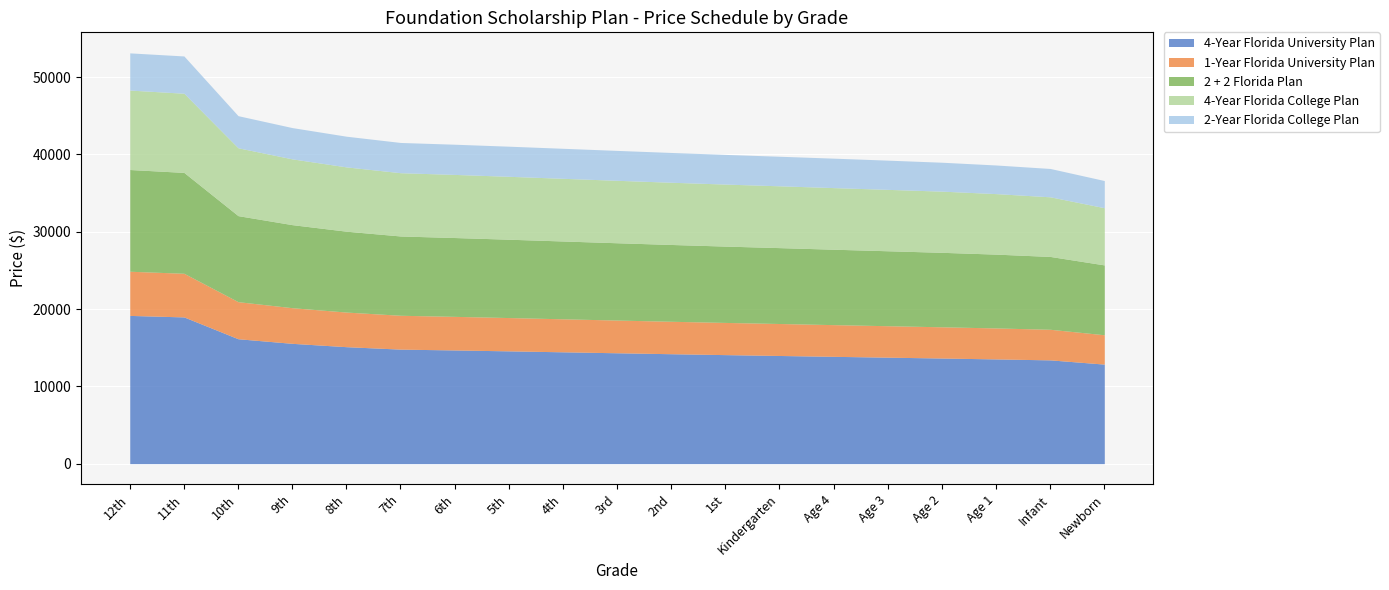

Is it true that 2-Year Florida College Plan equals 3837.7 at 1st?

True